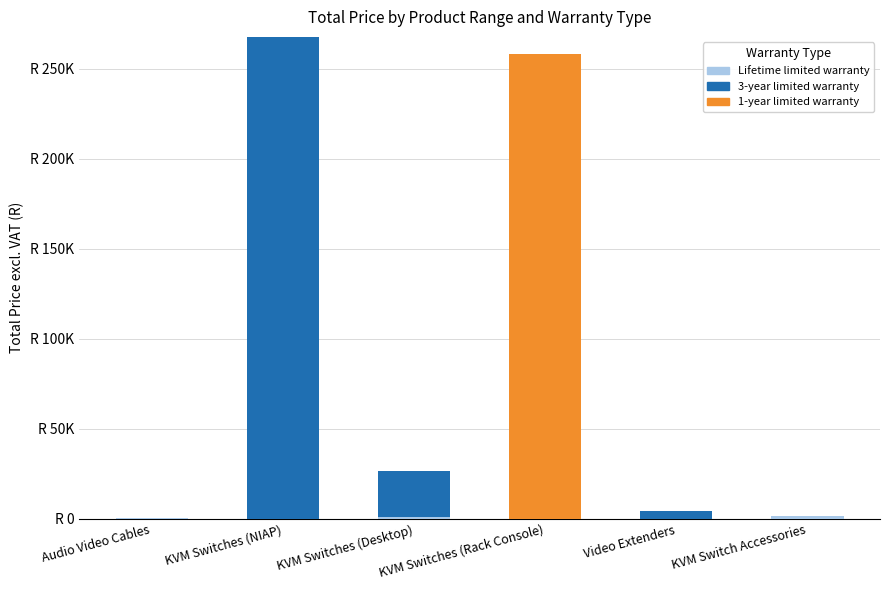

What is the difference between the second highest and second lowest values in the Lifetime limited warranty series?

920